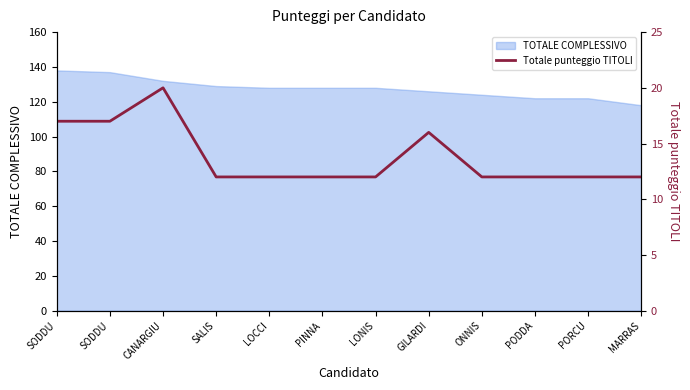

What is the difference between the second highest and second lowest values?

5